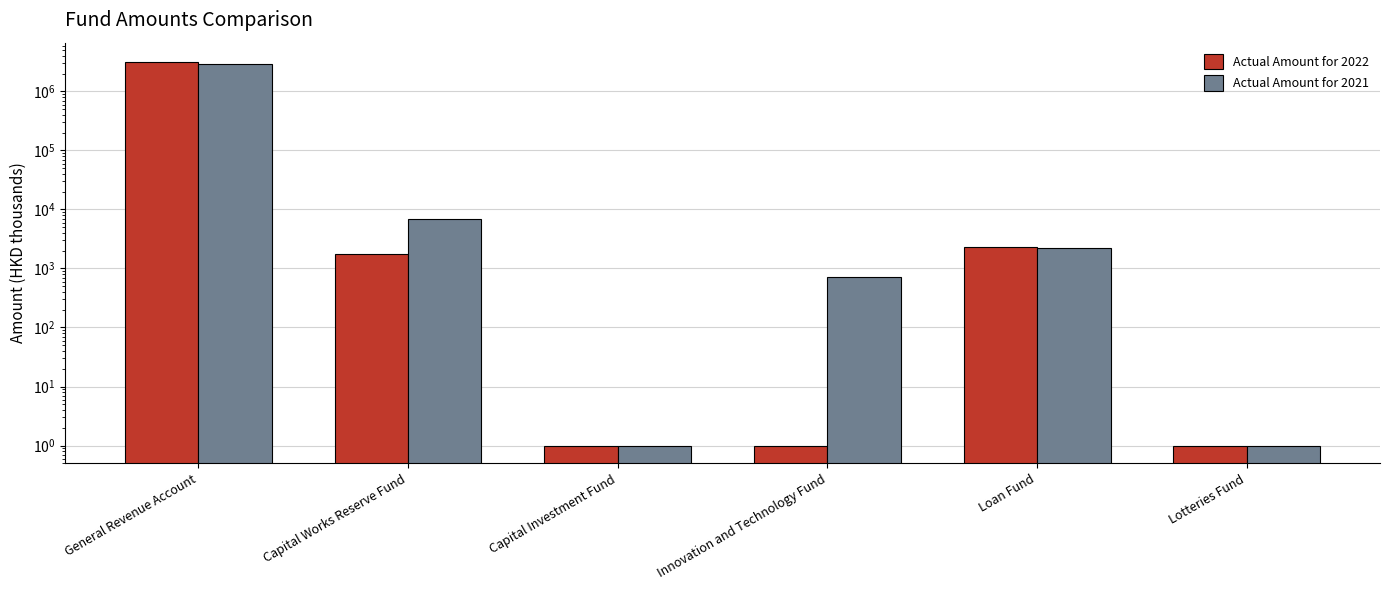

Read the Actual Amount for 2021 value at General Revenue Account, to the nearest 10.

2972860